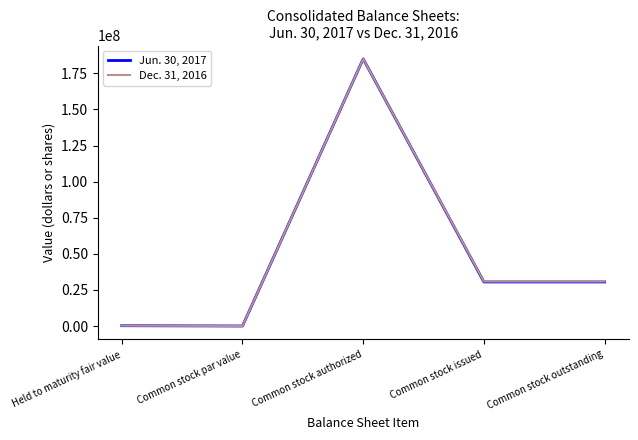

What is the spread (max minus min) of values at Common stock issued?

281444